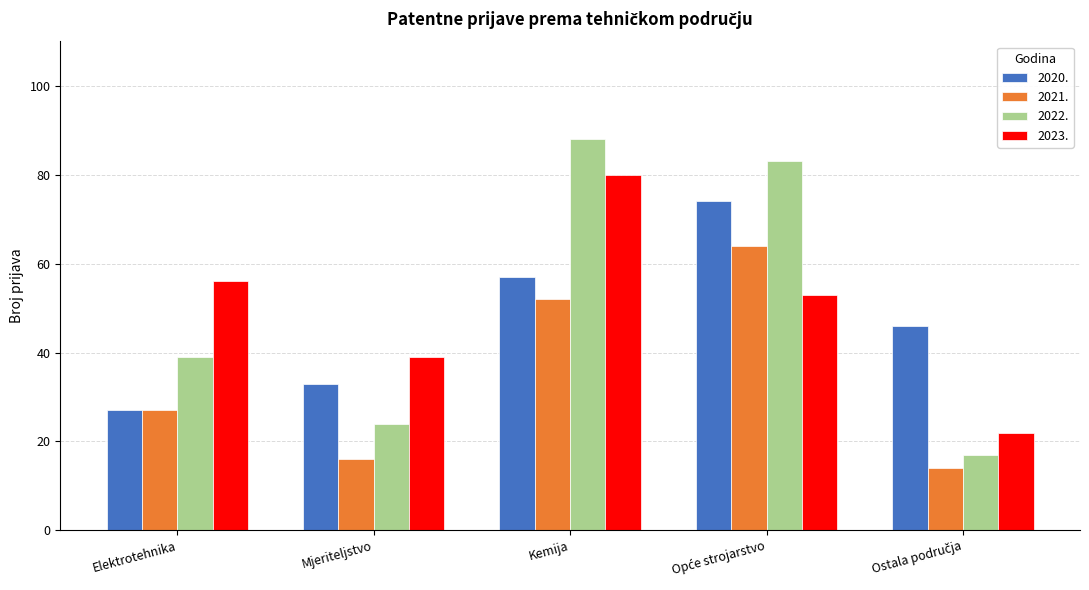

Which series has the largest range (max minus min)?

2022.